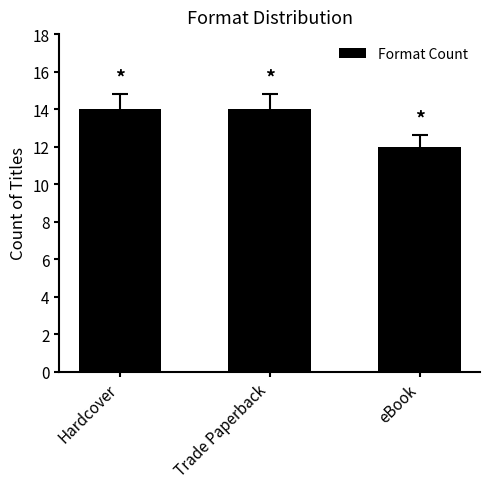

What is the difference between the values at eBook and Trade Paperback?

2